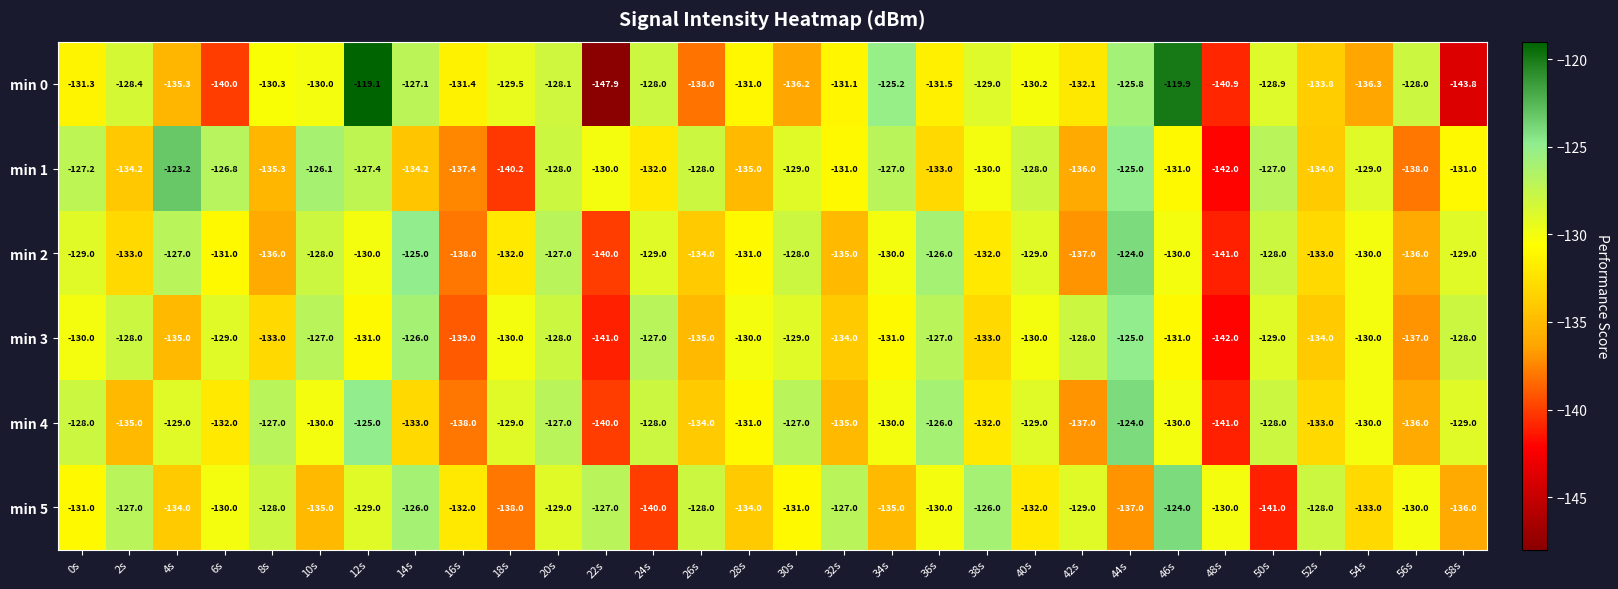

How many data points in min 2 are above -130?

12